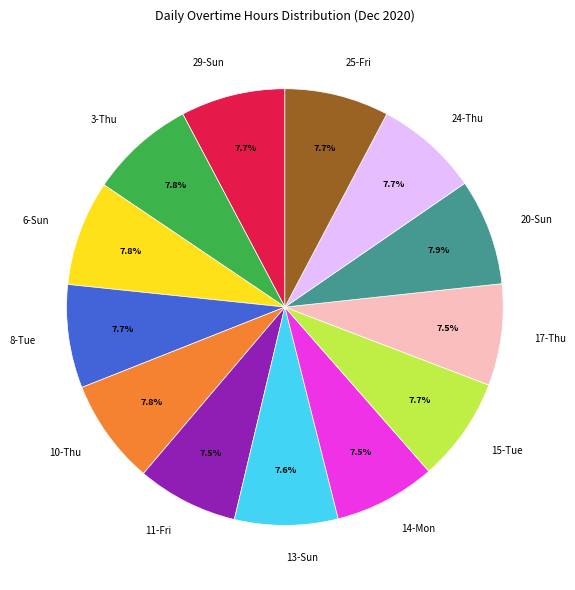

Is there any slice that represents more than half of the pie?

No